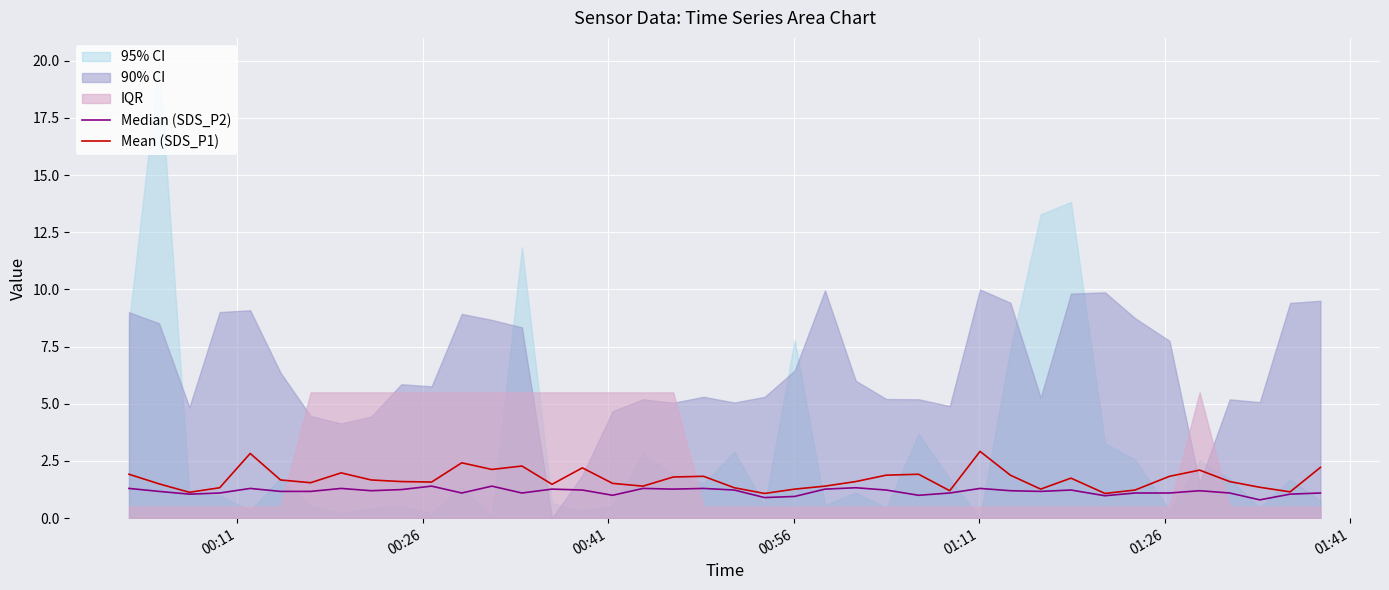

True or false: Median (SDS_P2) and Mean (SDS_P1) intersect in this chart.

False